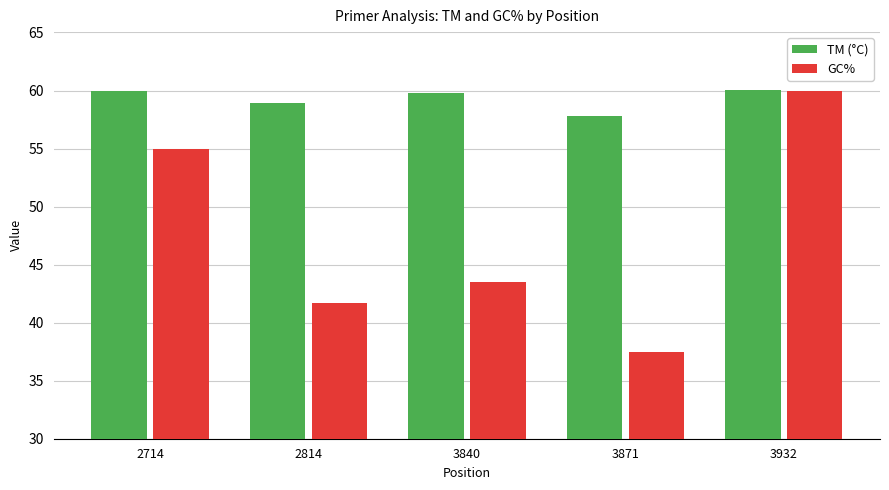

What is the approximate value of GC% at 3871?

37.5